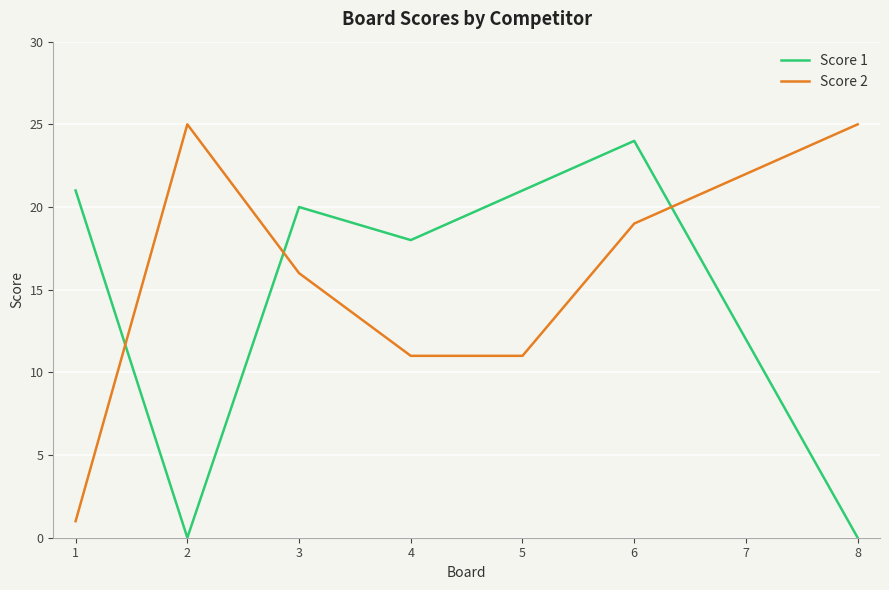

What is the spread (max minus min) of values at 5?

10